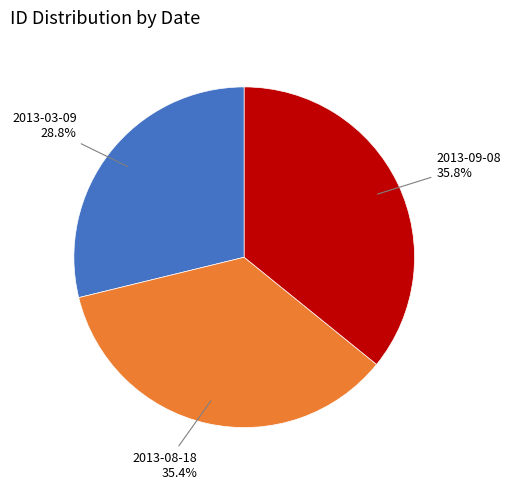

Is there a majority slice in this chart?

No